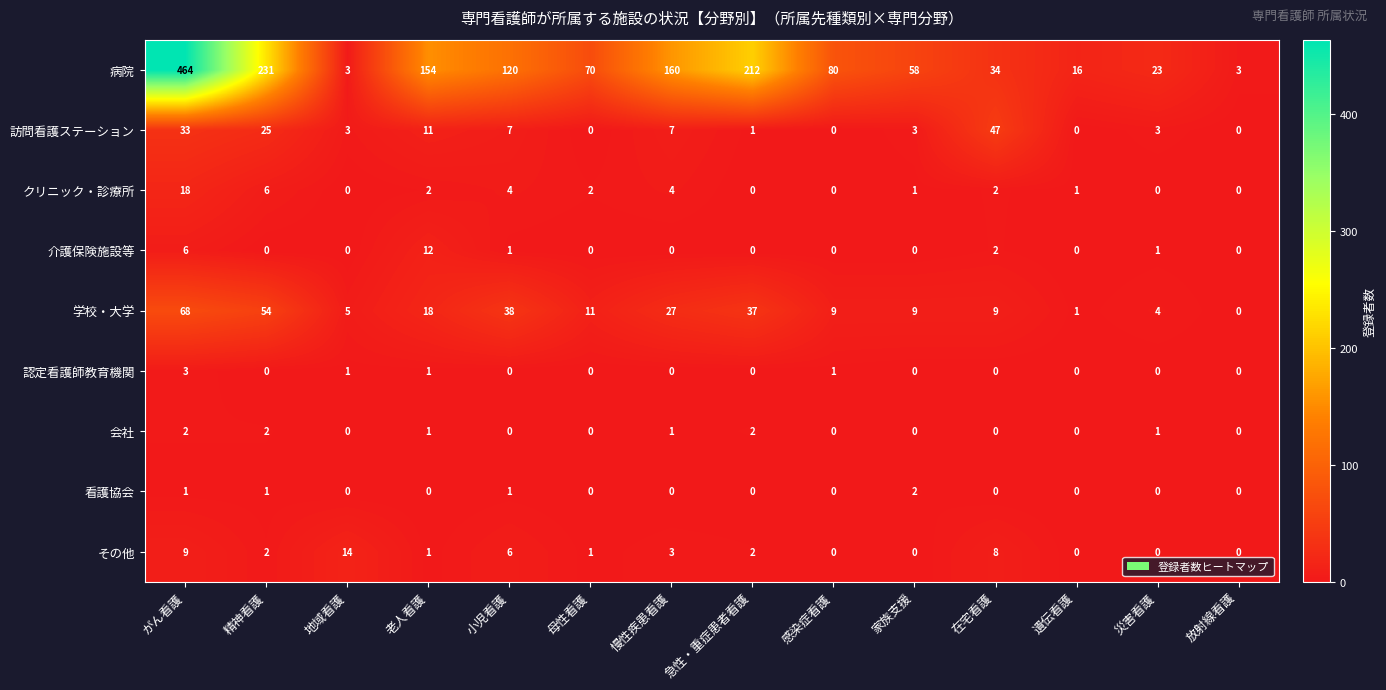

Which label corresponds to the largest value in the chart?

がん看護